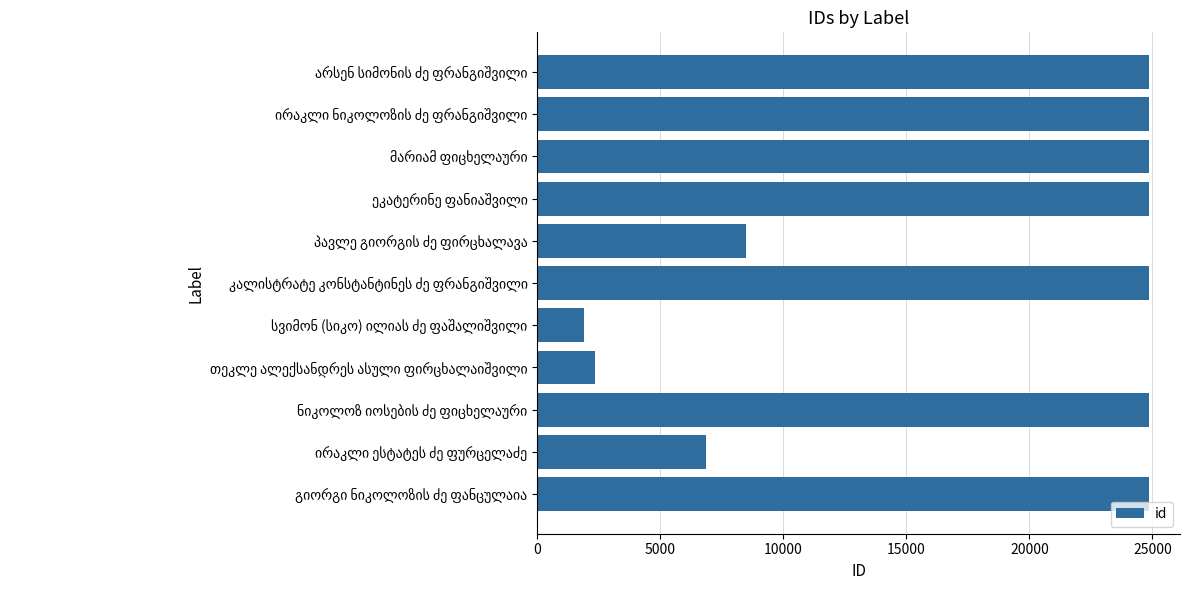

What is the average value?

17613